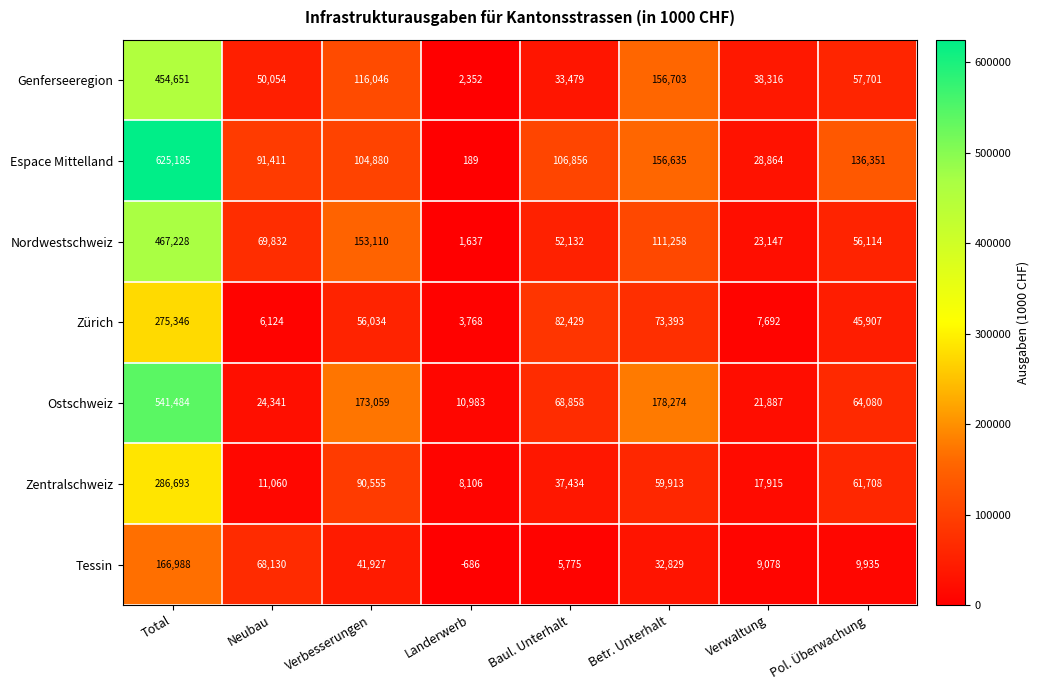

Which series has the widest spread of values?

Espace Mittelland